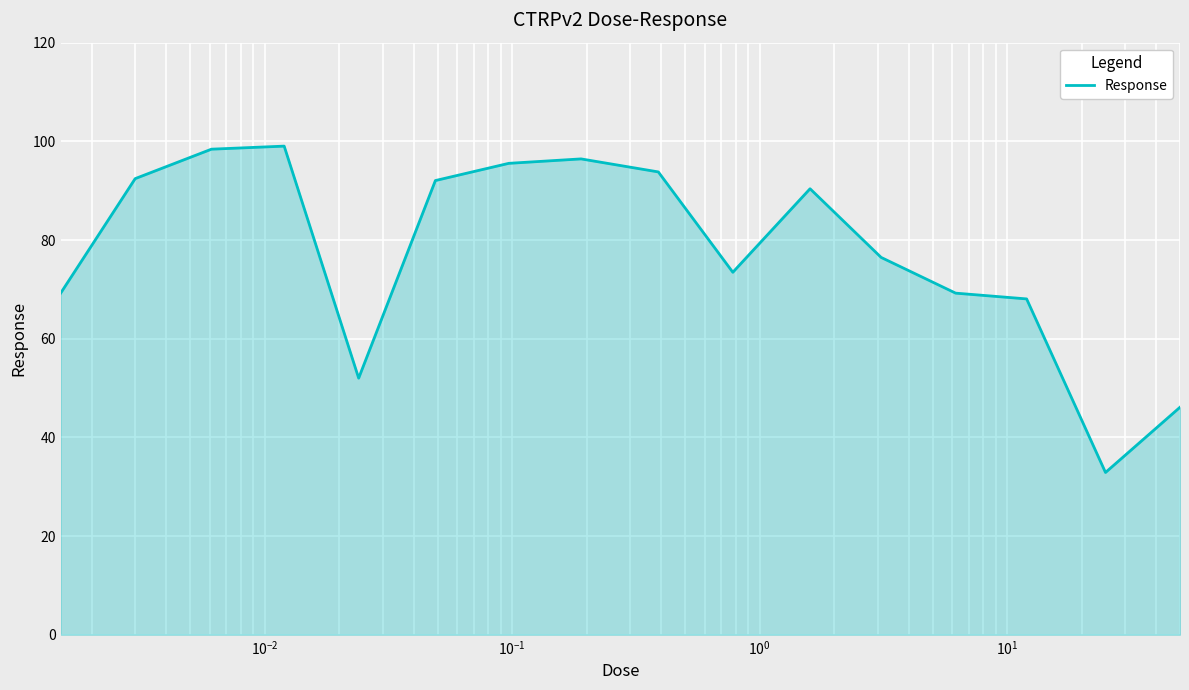

What is the sum of all values?

1245.5